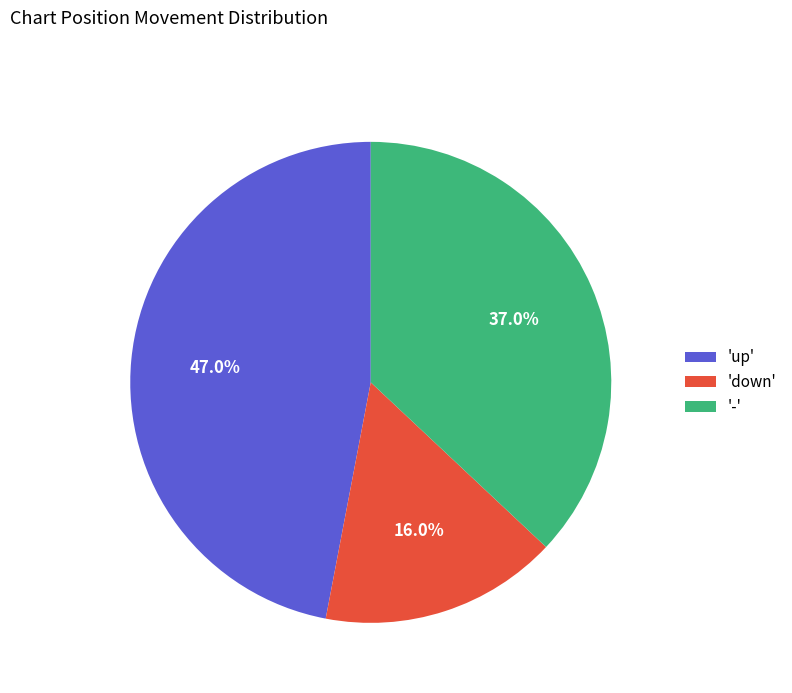

To the nearest percent, what is the difference between the largest and smallest slice percentages?

31%